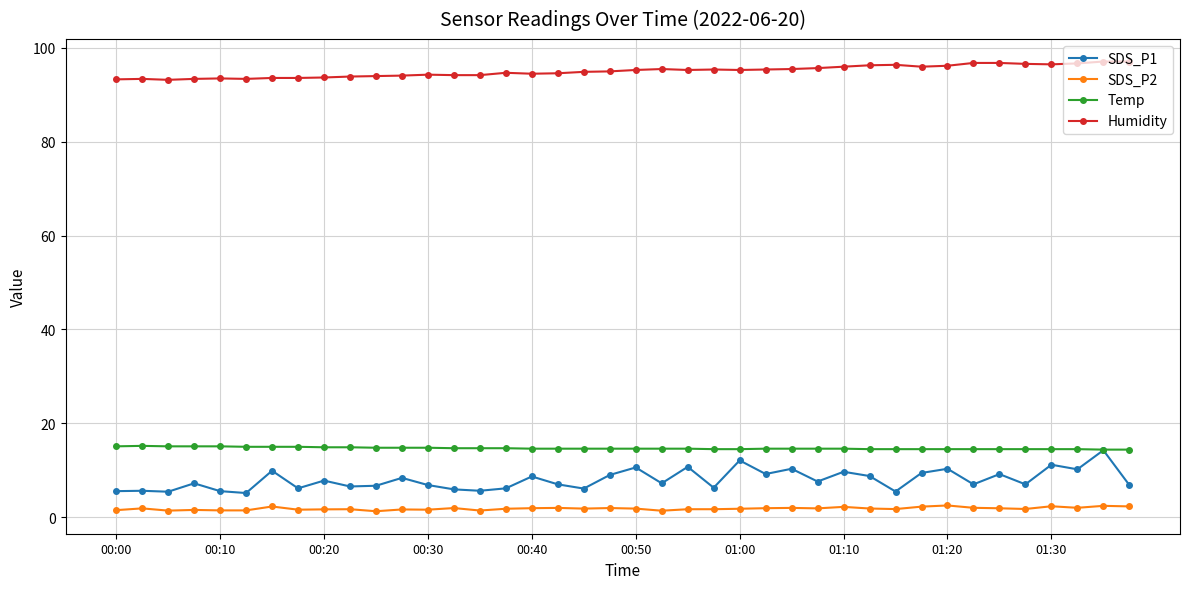

True or false: Temp has more than 0 points higher than both neighbors.

True